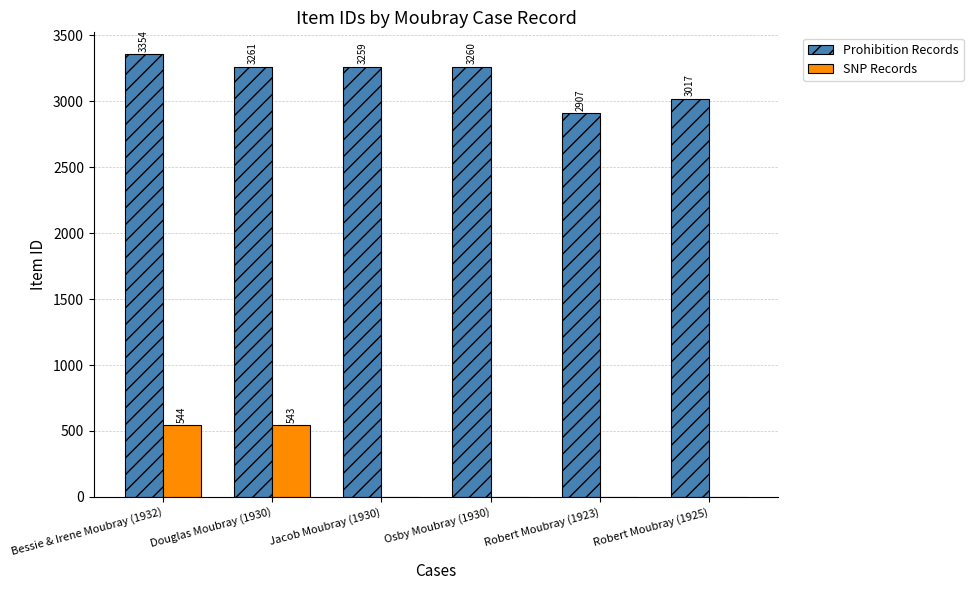

Which series has the largest range (max minus min)?

SNP Records